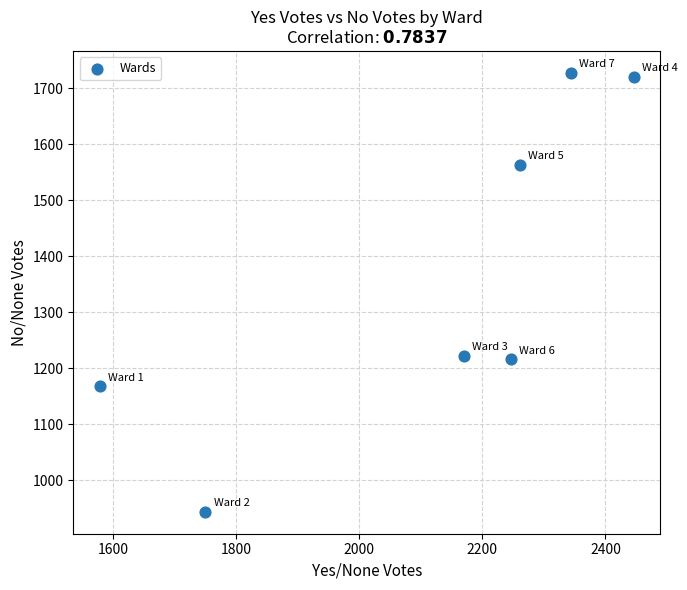

What is the average Y value?

1366